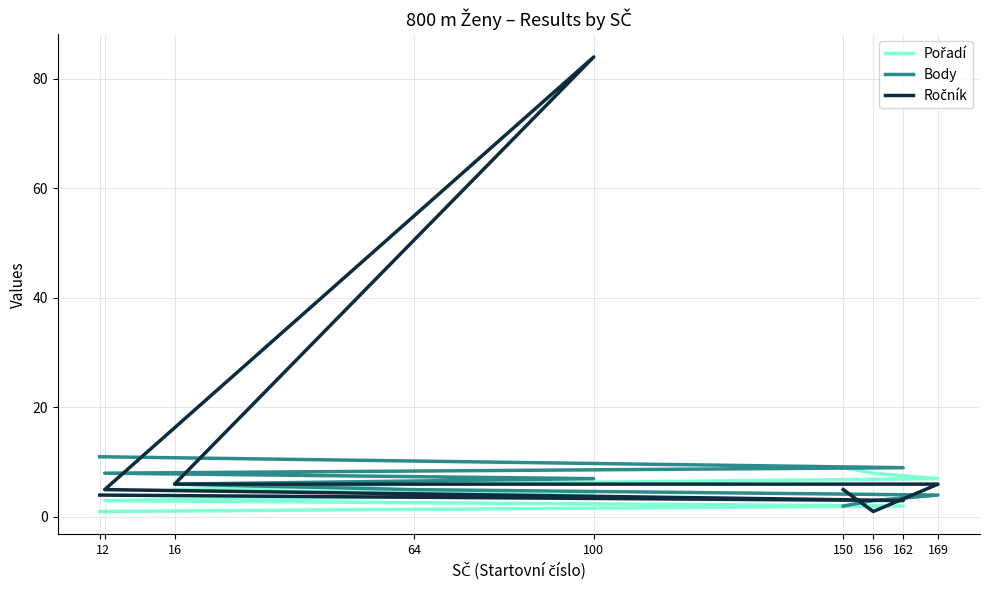

What is the approximate value of Body at 16?

6